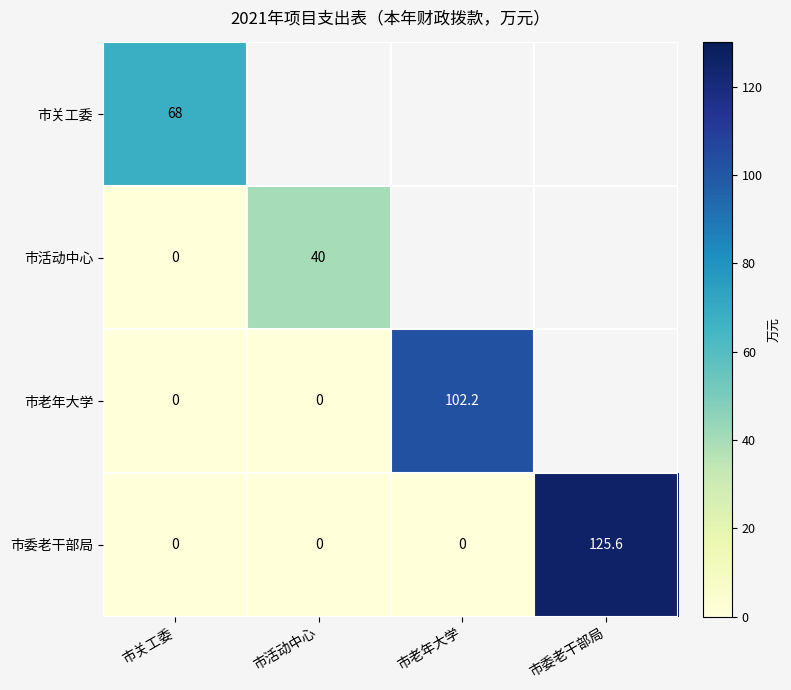

At which category is the sum across all series the highest?

市委老干部局